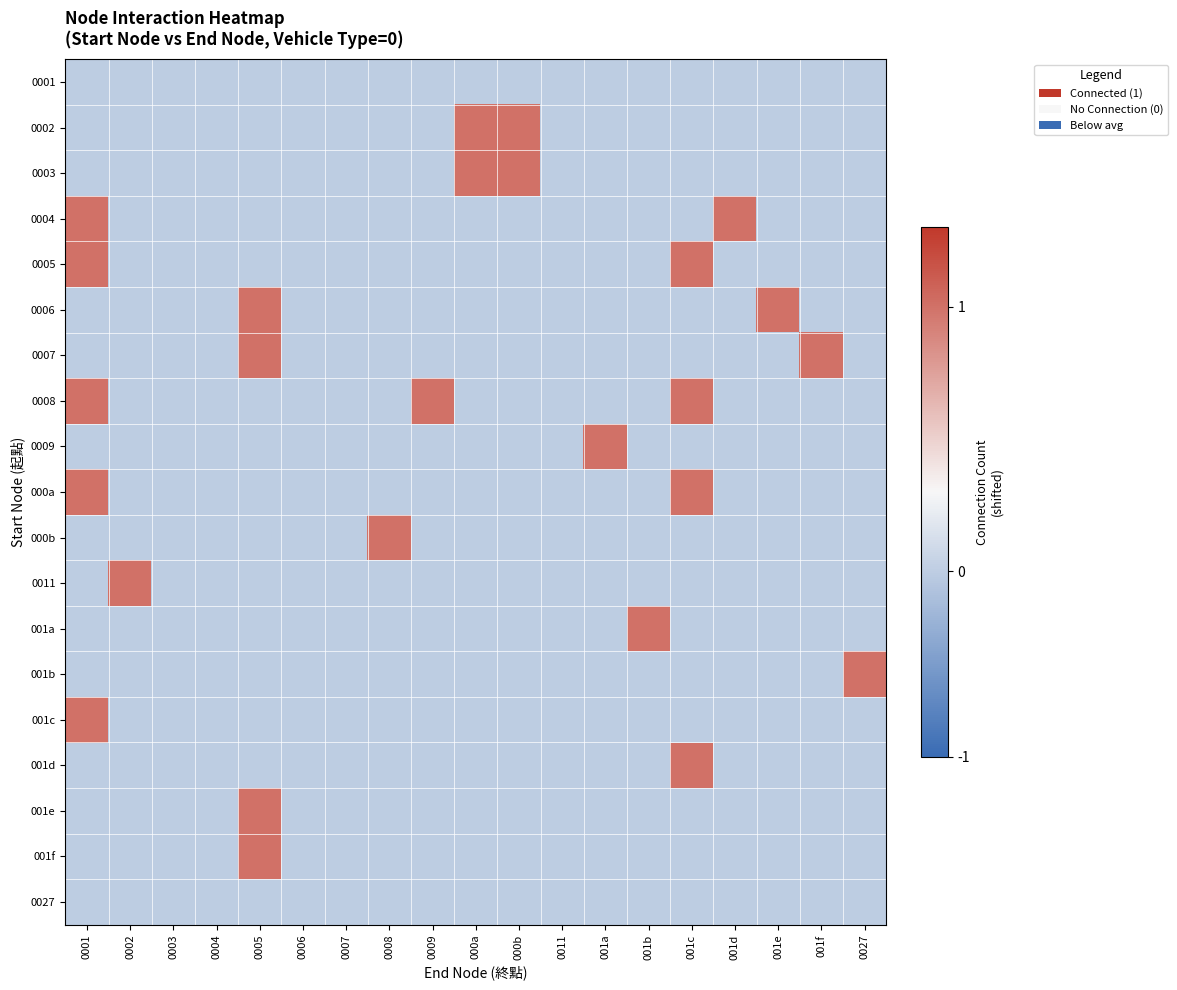

What is the minimum value shown in the chart?

-0.3